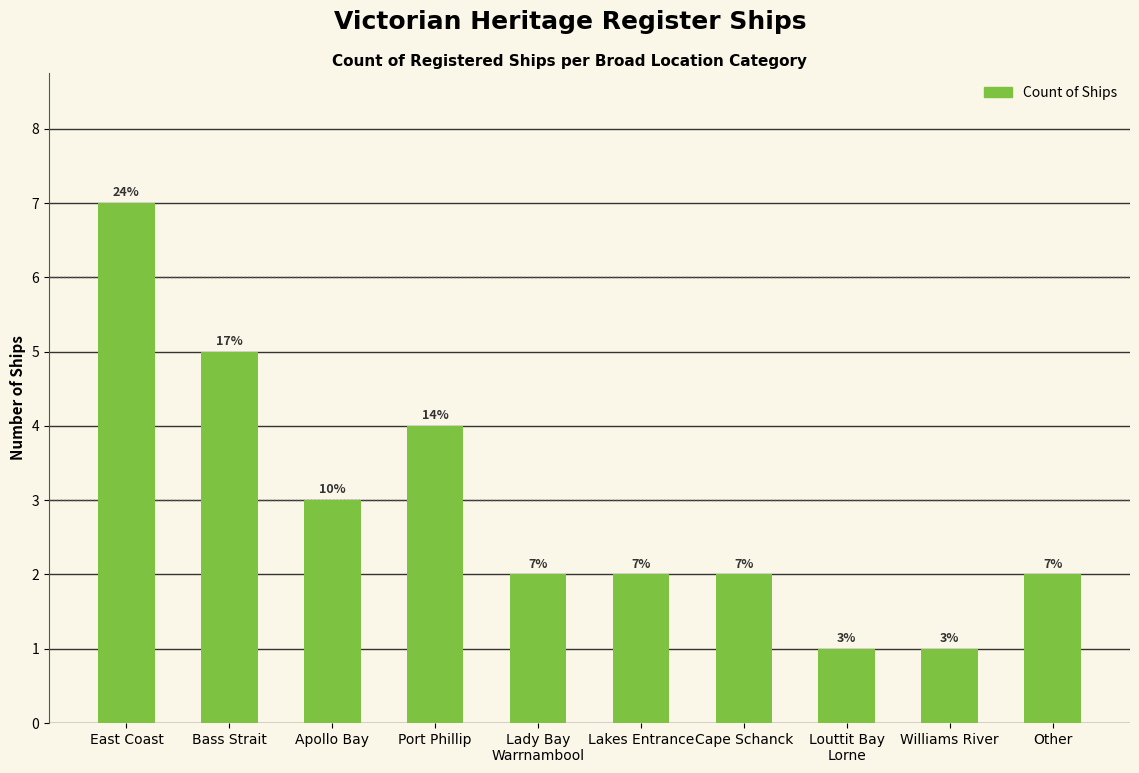

What is the sum of all values?

29